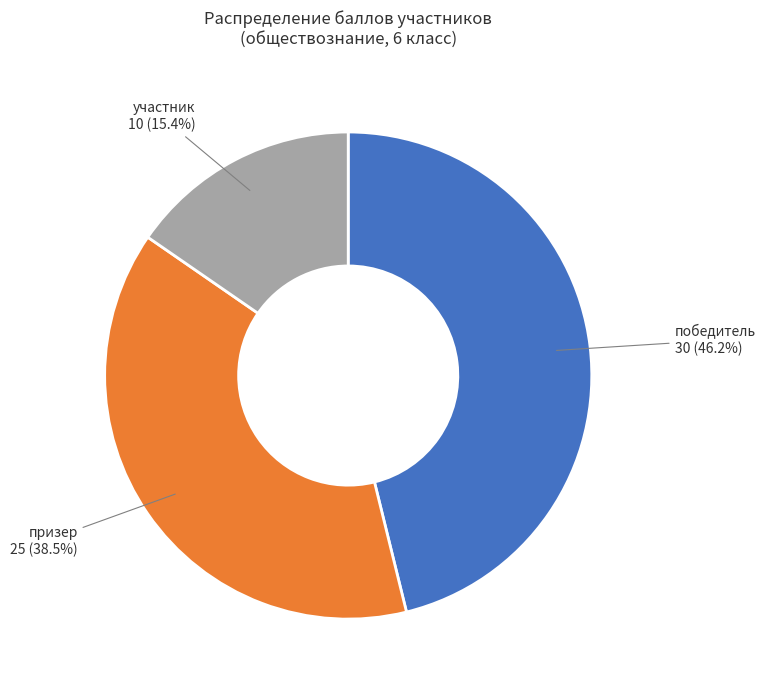

Is there any slice that represents more than half of the pie?

No